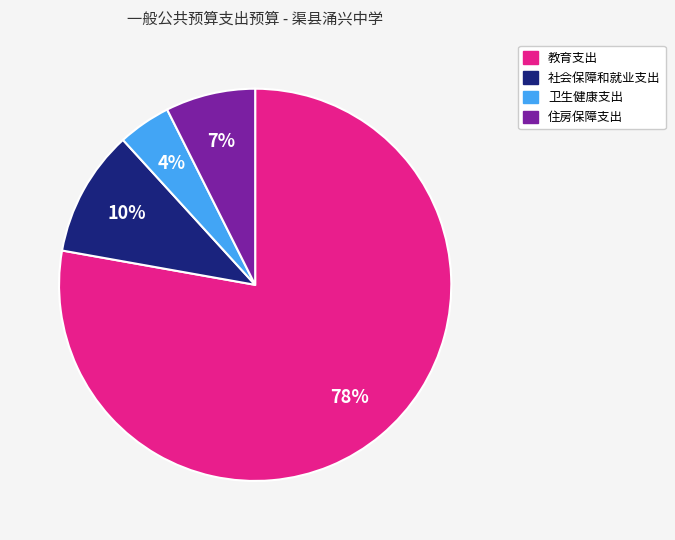

The 社会保障和就业支出 slice represents 10% of the pie. True or false?

True